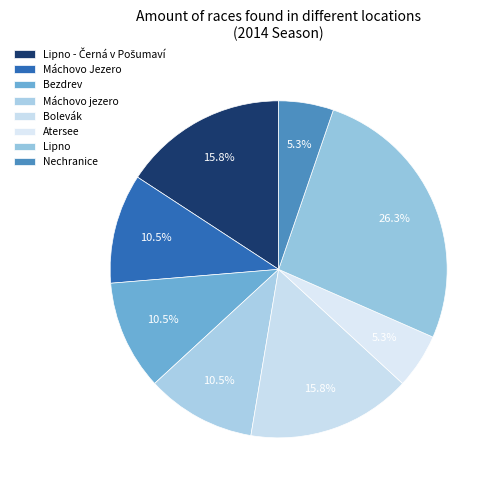

Count the number of slices in the pie.

8